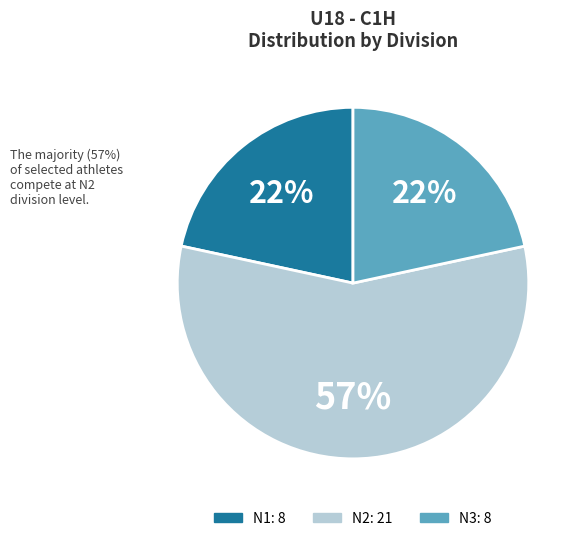

Which has a higher value, N2 or N3?

N2